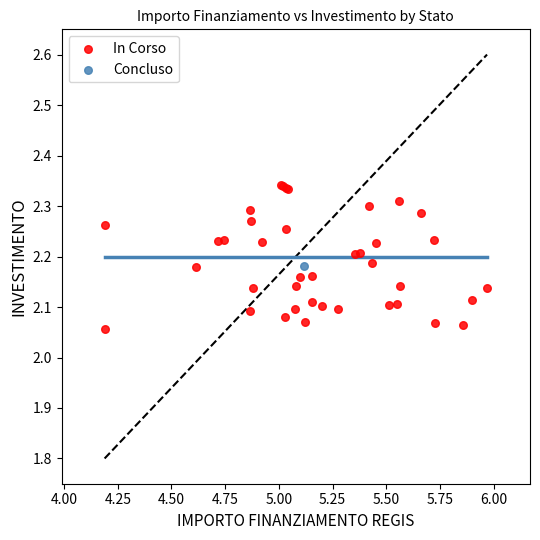

What are all the series names shown in the legend?

In Corso, Concluso